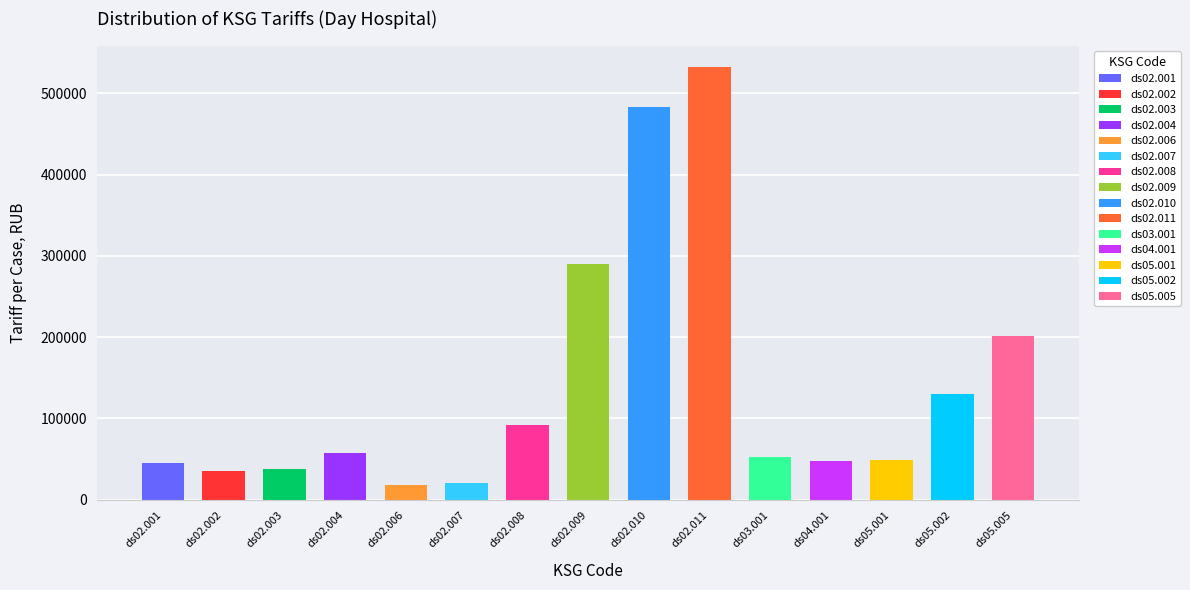

Are the bars grouped side by side (vs. stacked)?

No